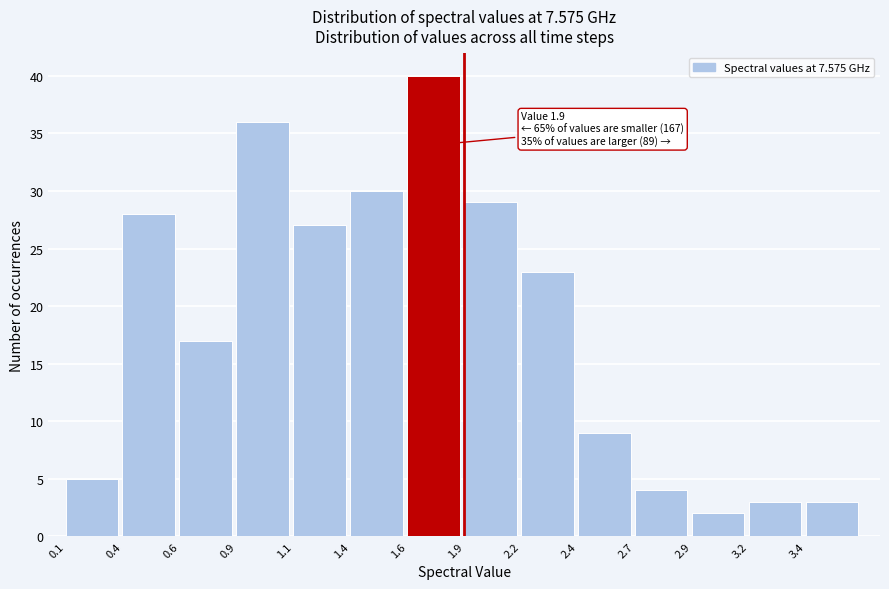

Reading left to right, what are all the values shown in this chart?

0.1=5	0.4=28	0.6=17	0.9=36	1.1=27	1.4=30	1.6=40	1.9=29	2.2=23	2.4=9	2.7=4	2.9=2	3.2=3	3.4=3